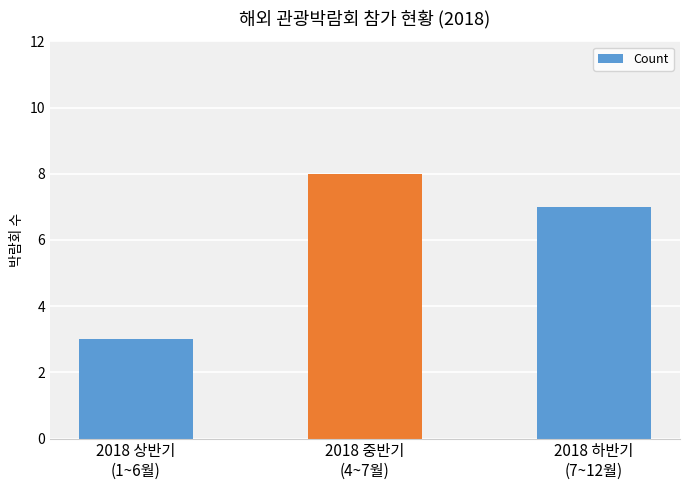

Count the number of categories in the chart.

3